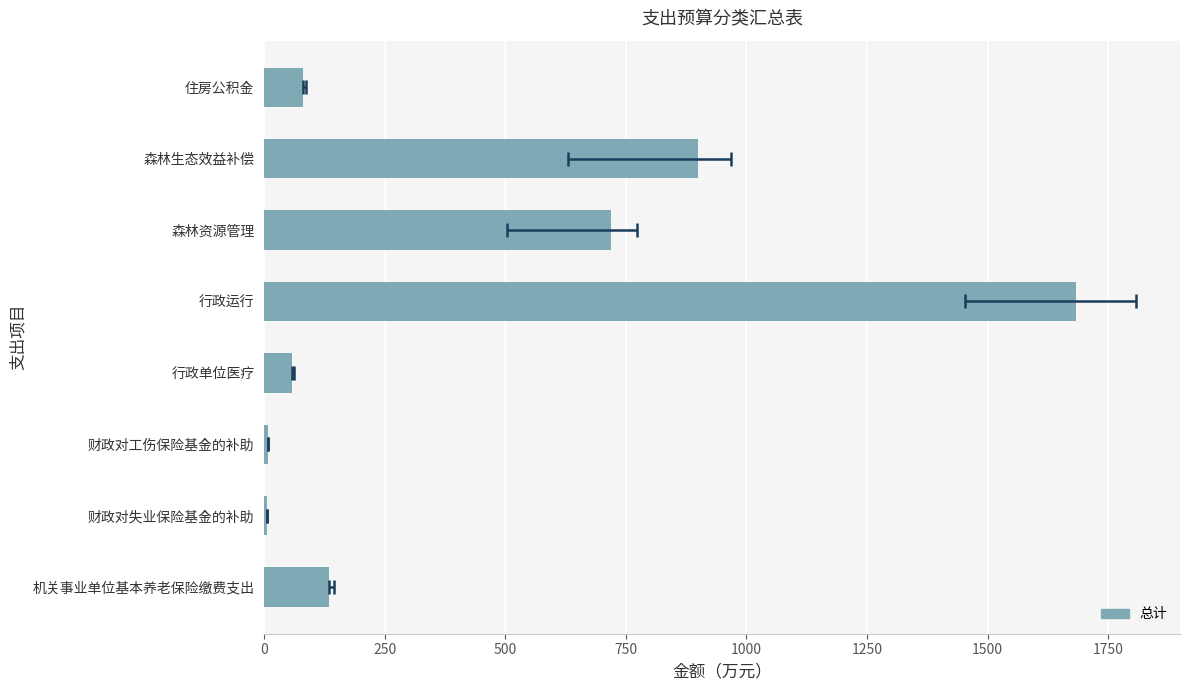

Is it true that the value at 行政运行 is 1682.5?

True